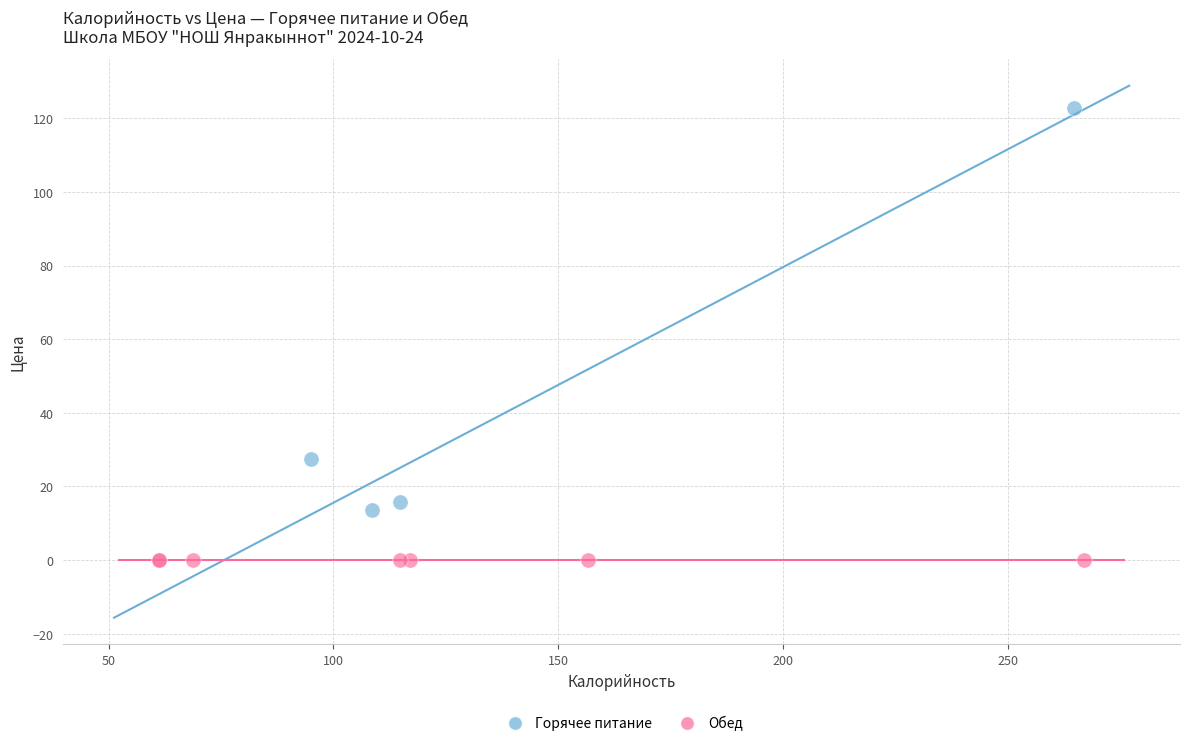

Which series reaches the minimum Y coordinate?

Обед